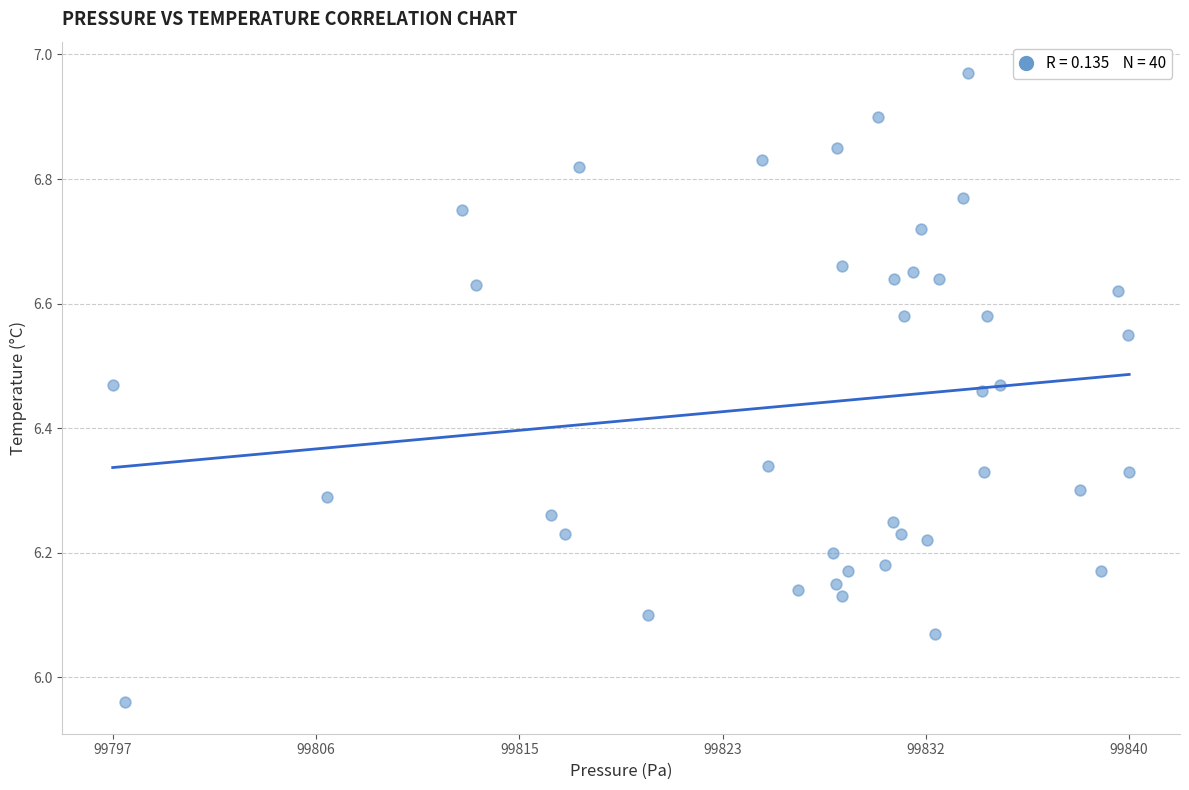

What is the range of X values (max minus min)?

43.1